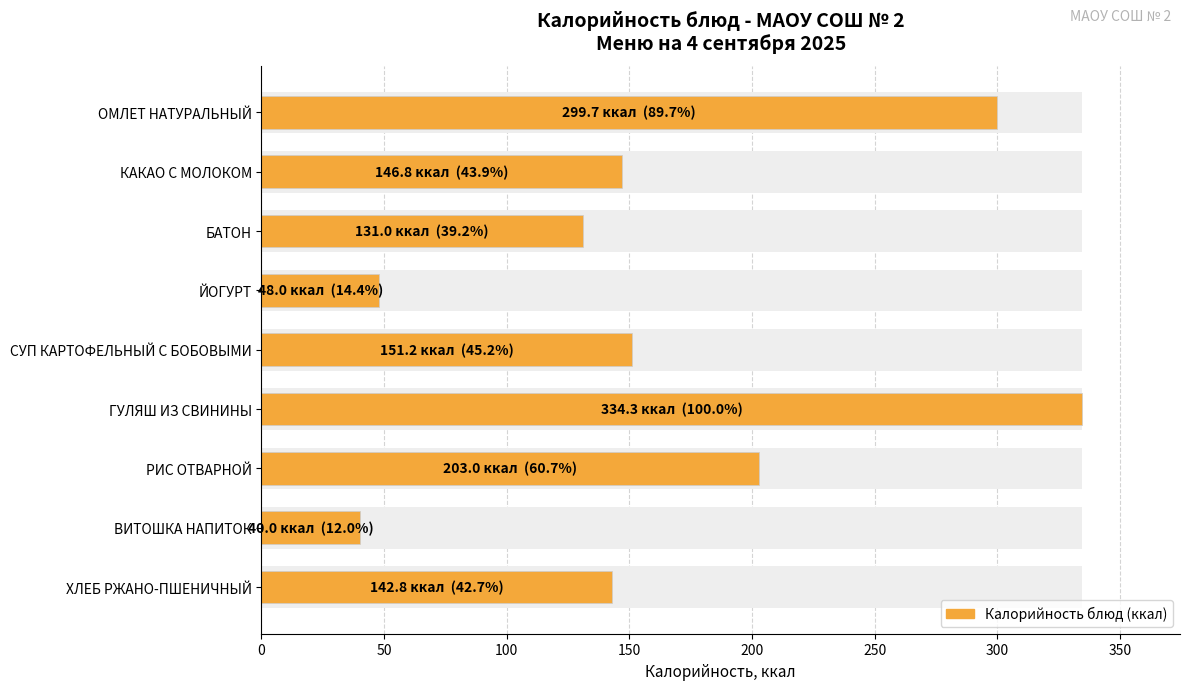

What is the change in value from РИС ОТВАРНОЙ to ХЛЕБ РЖАНО-ПШЕНИЧНЫЙ?

-60.2